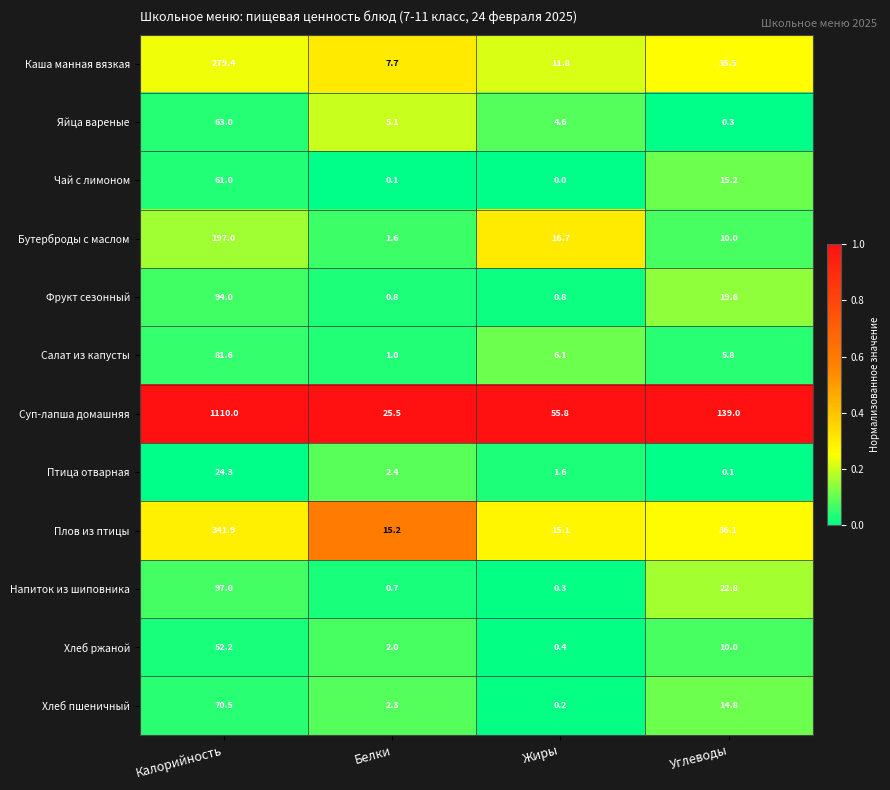

Is it true that Яйца вареные equals 63.0 at Калорийность?

True